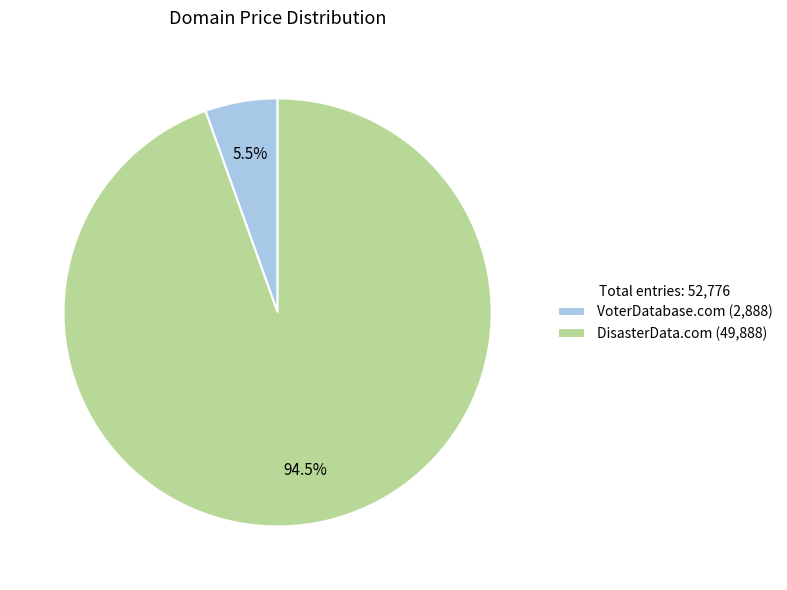

Is it true that DisasterData.com is 84% of the pie?

False